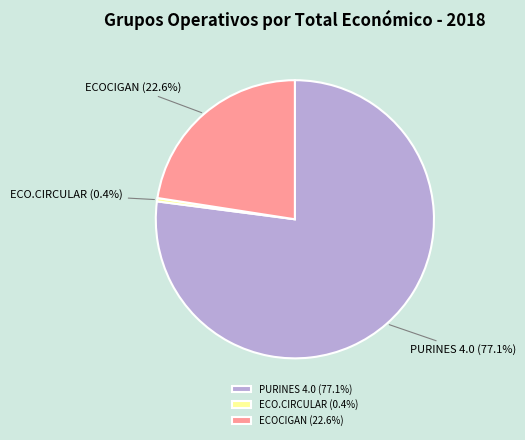

Do ECO.CIRCULAR and ECOCIGAN together represent more than half of the pie?

No